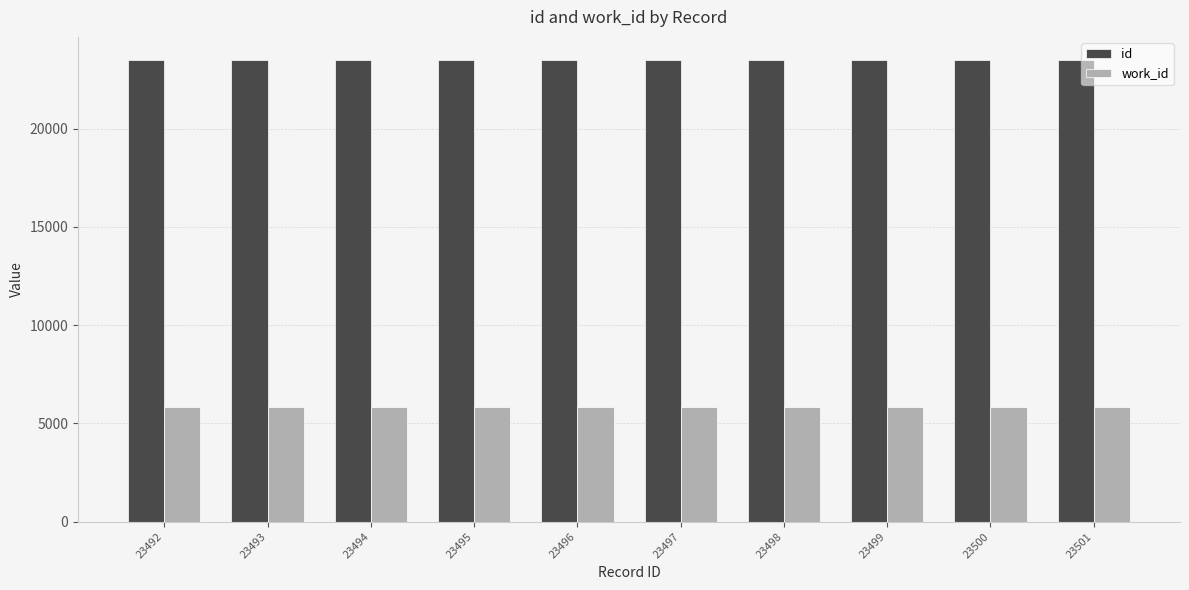

How many series are shown in this chart?

2